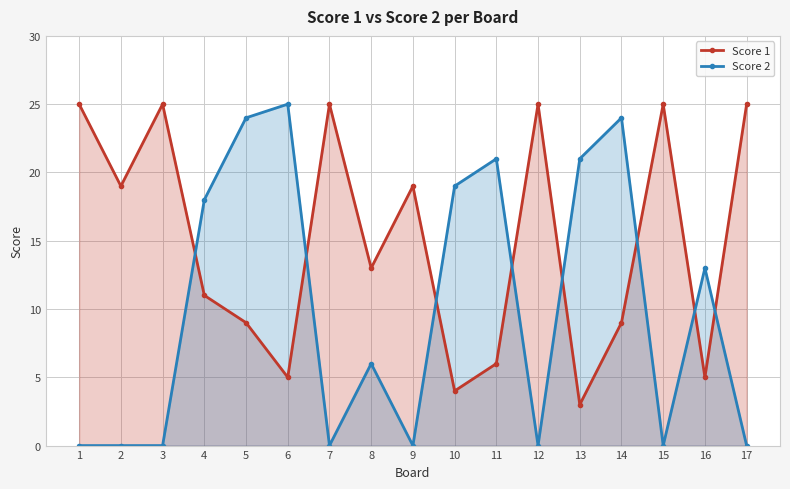

What is the difference between the maximum and minimum values in the Score 1 series?

22